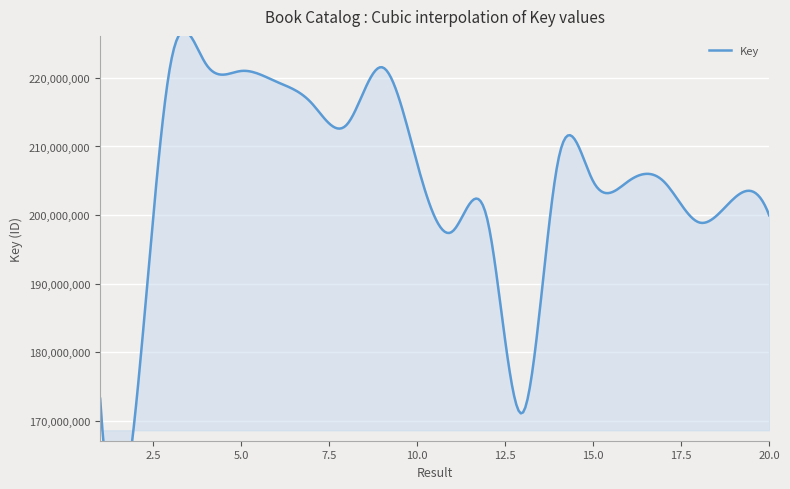

What is the minimum value shown in the chart?

171140921